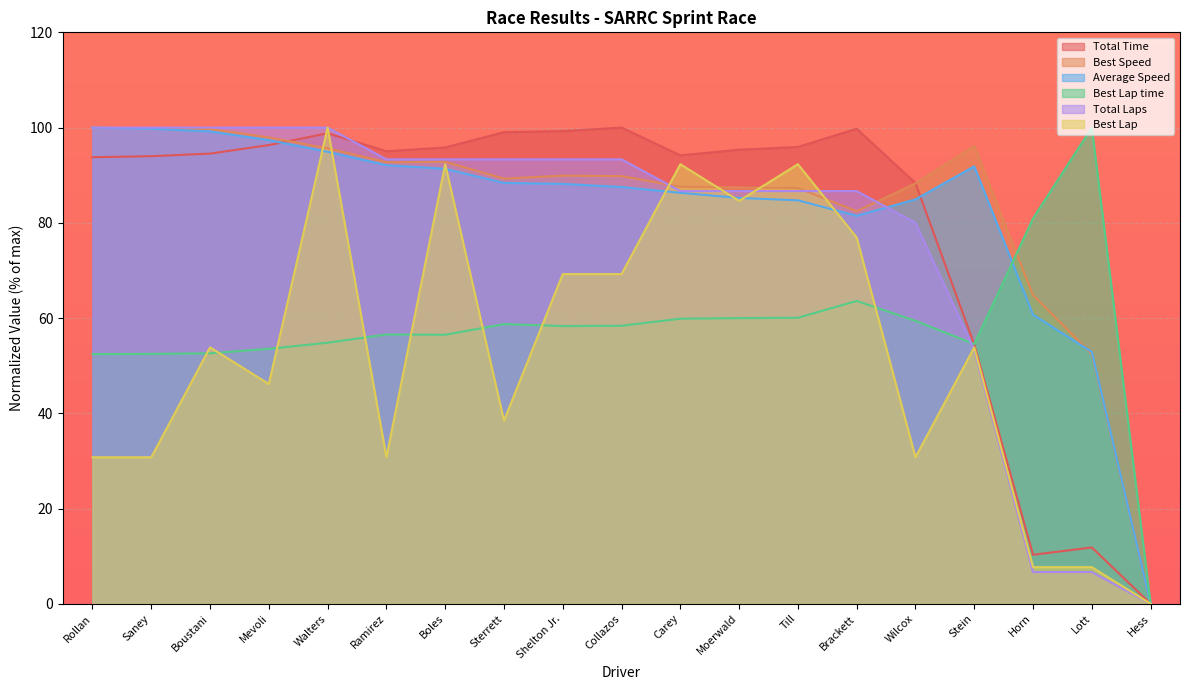

Which category has the highest value in the Average Speed series?

Rollan